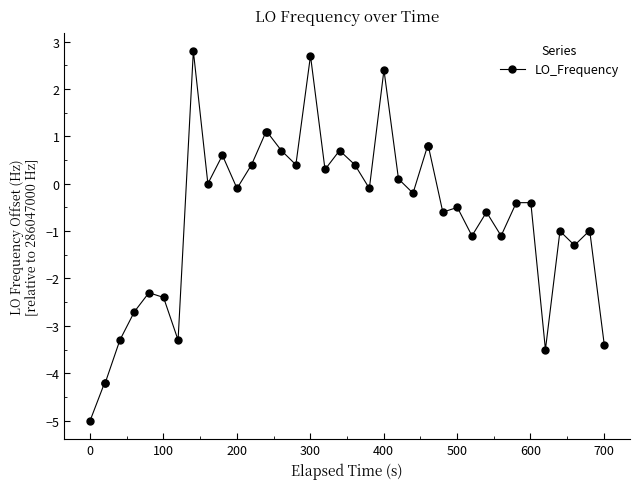

True or false: there are more than 1 points higher than both neighbors.

True